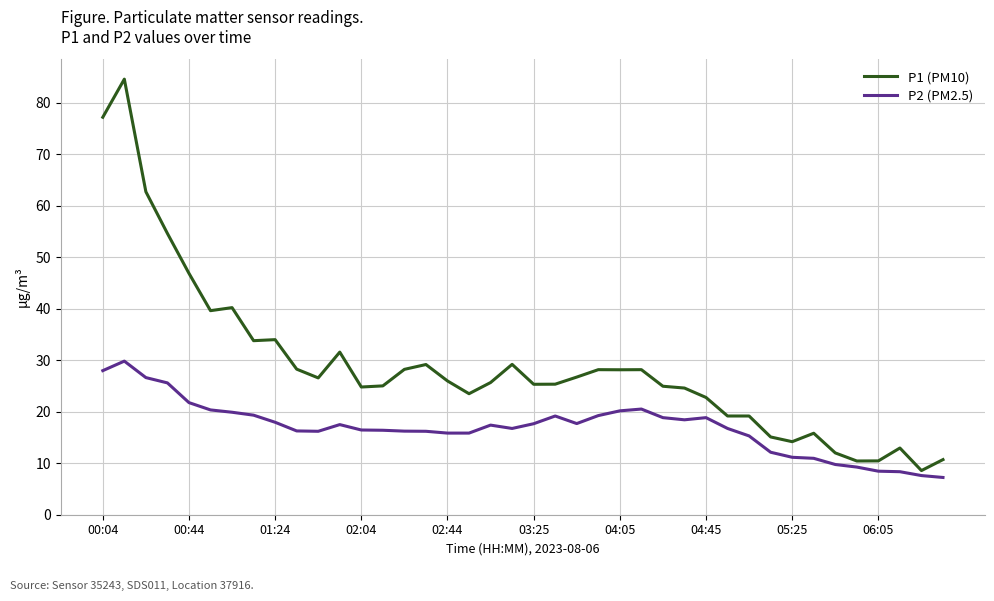

Which series has the widest spread of values?

P1 (PM10)